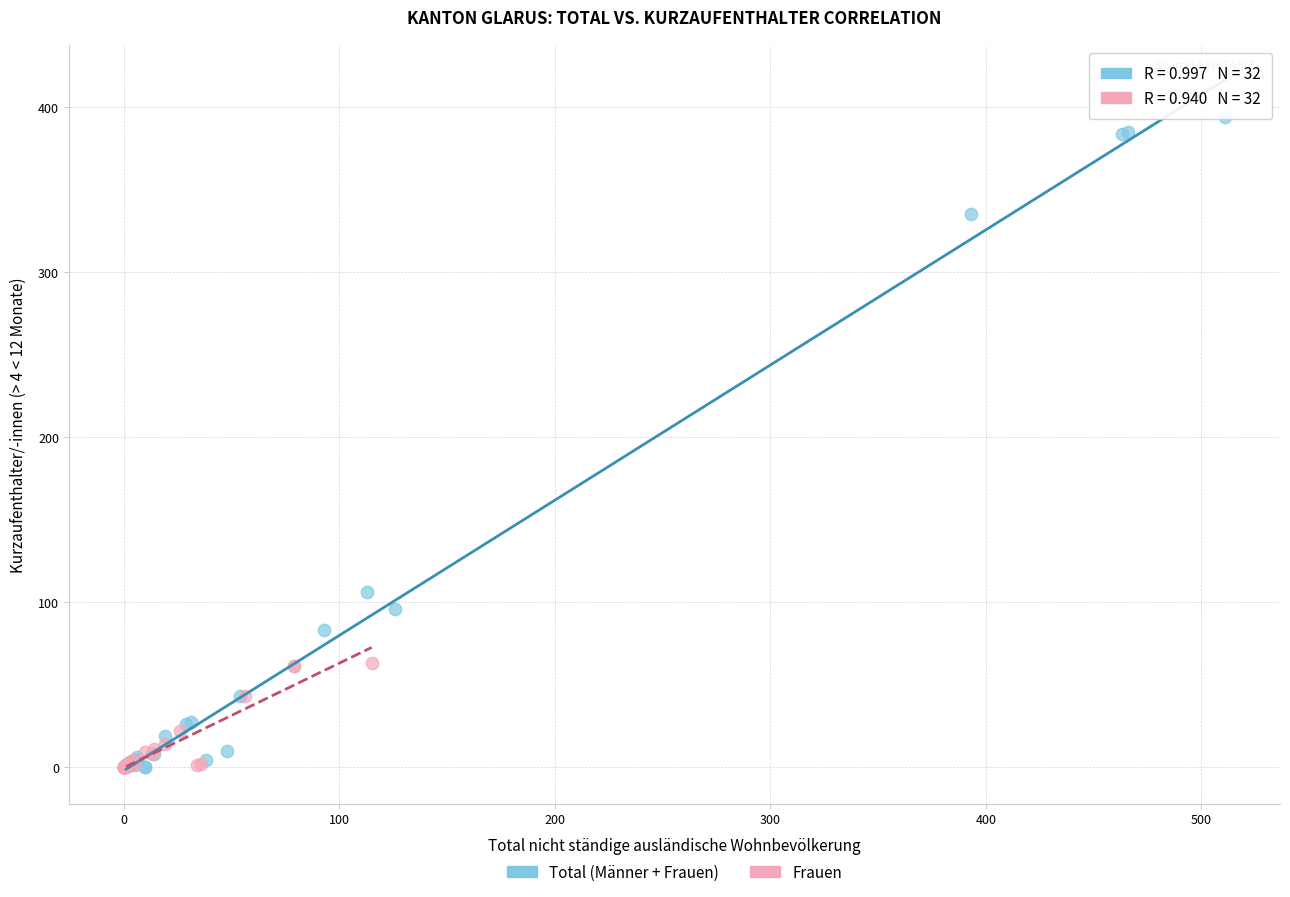

What are all the series names shown in the legend?

Total (Männer + Frauen), Frauen